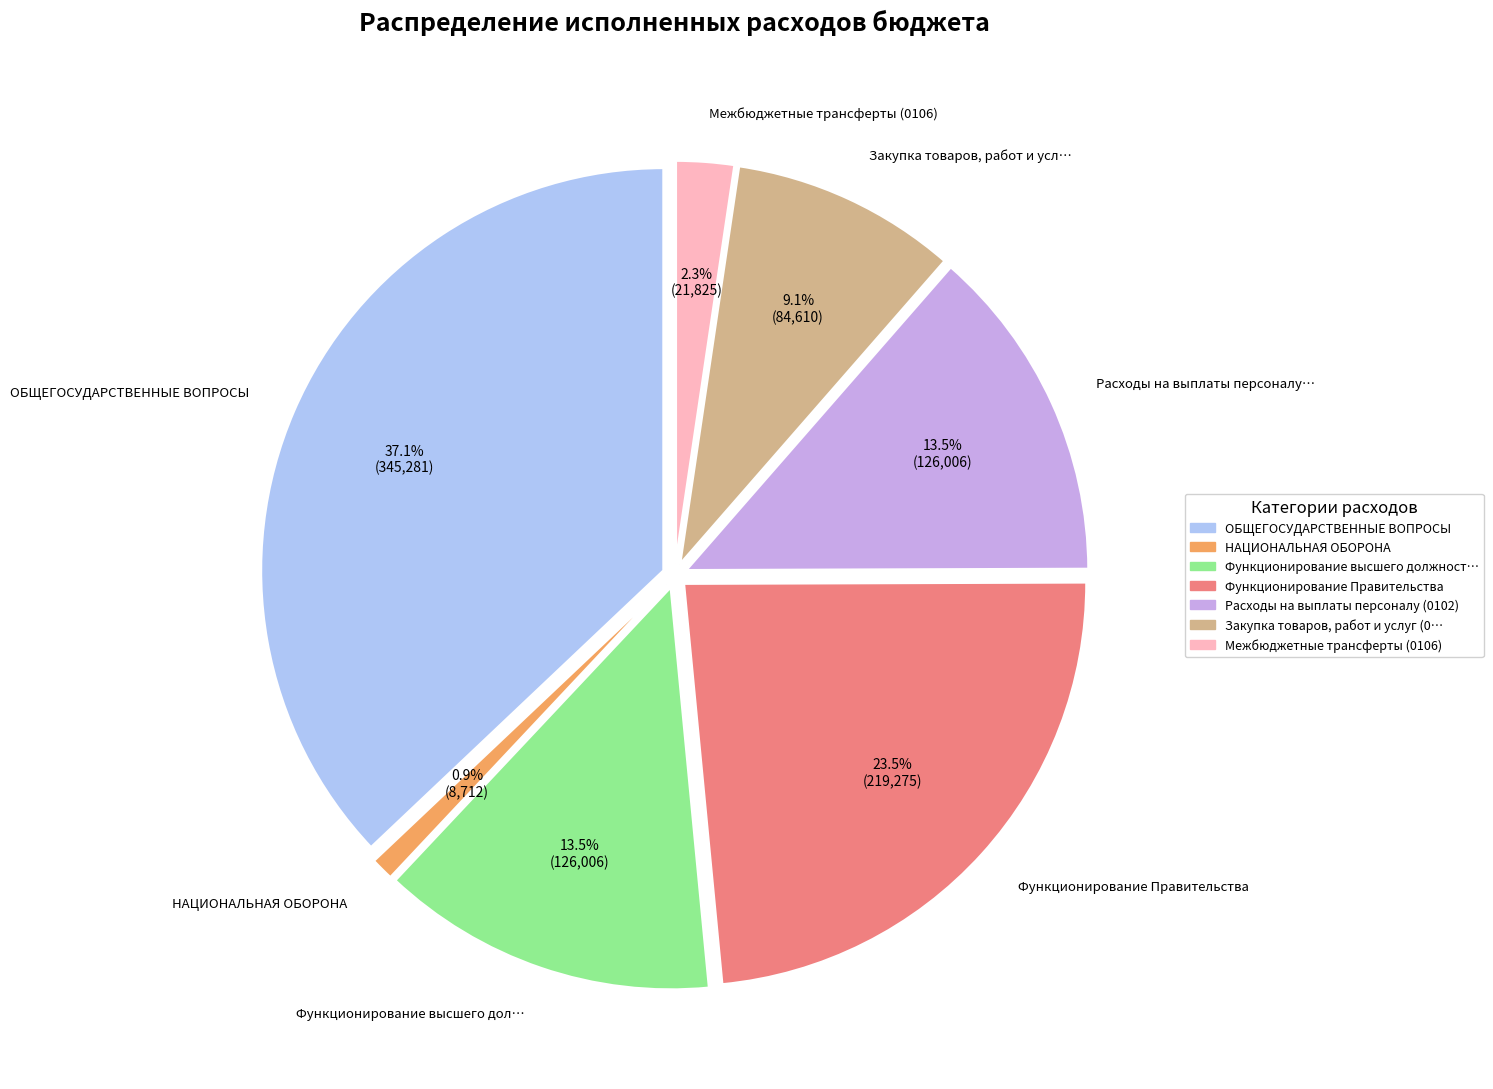

How many slices are in this pie chart?

7